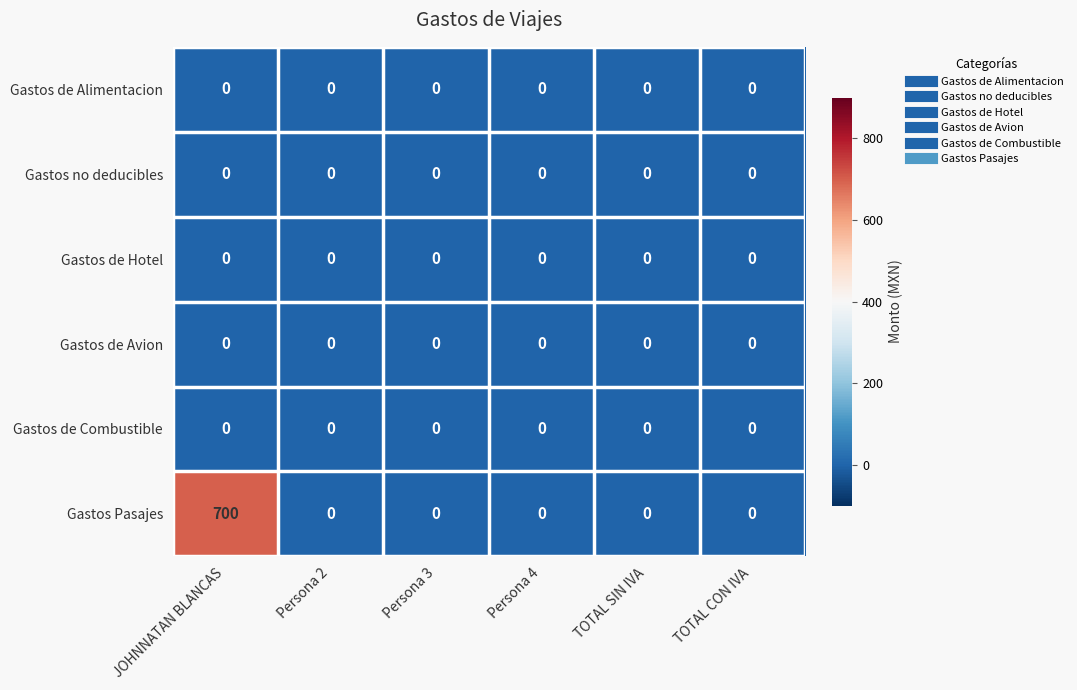

At which category is the sum across all series the highest?

JOHNNATAN BLANCAS